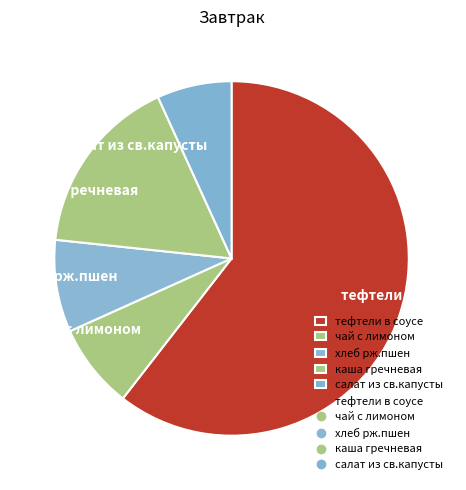

Approximately how many times larger is the value at каша гречневая compared to салат из св.капусты?

2.4